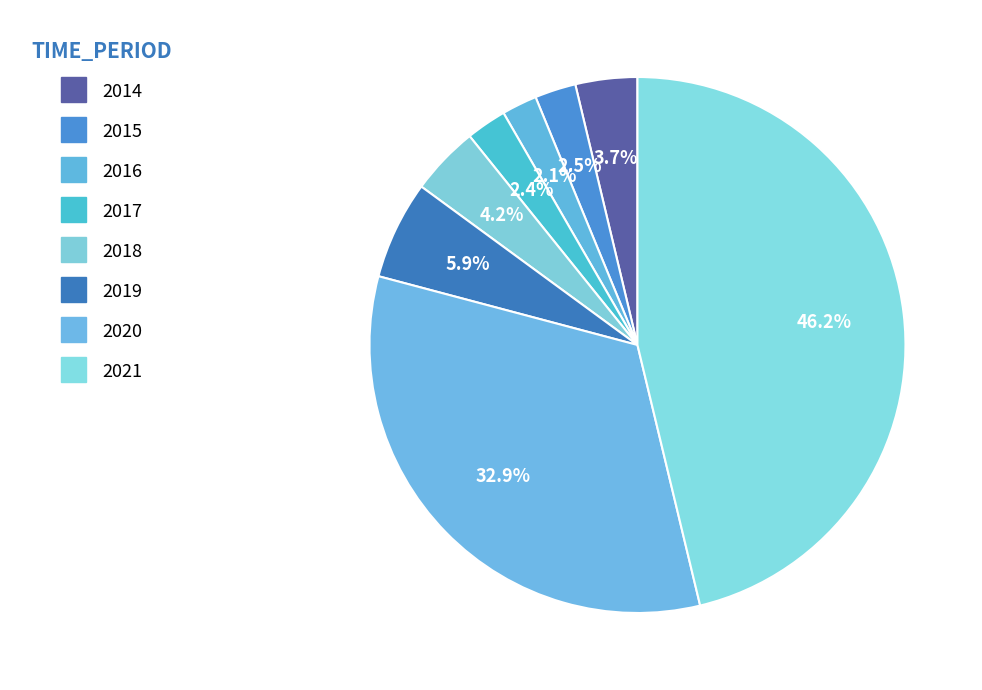

To the nearest percent, what portion does 2015 represent?

2%